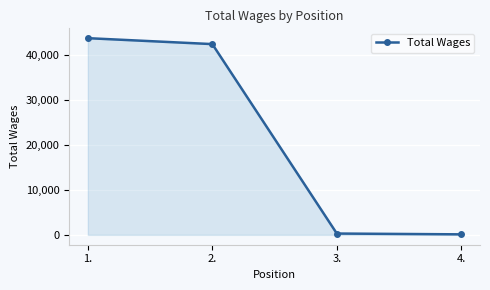

What is the difference between the second highest and minimum values?

42355